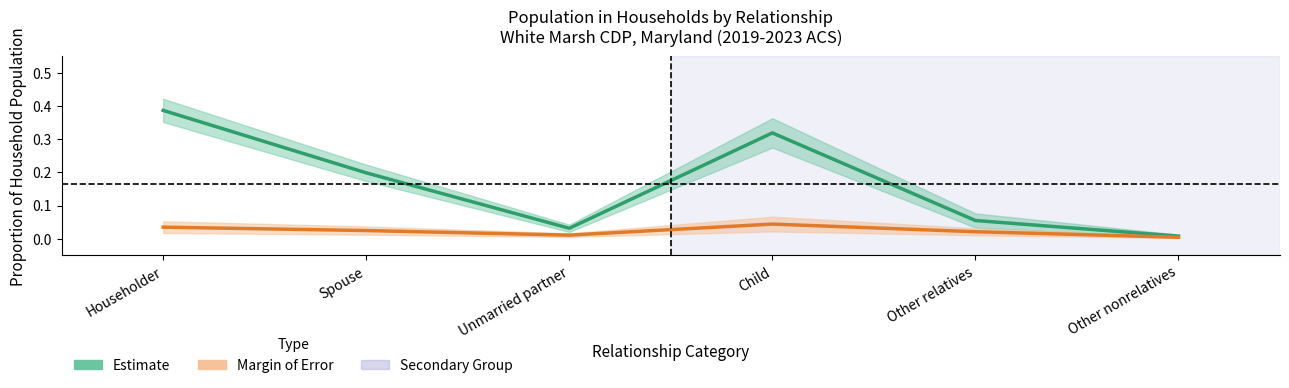

True or false: Margin of Error (relative) has a value of 0.0 at Spouse.

True